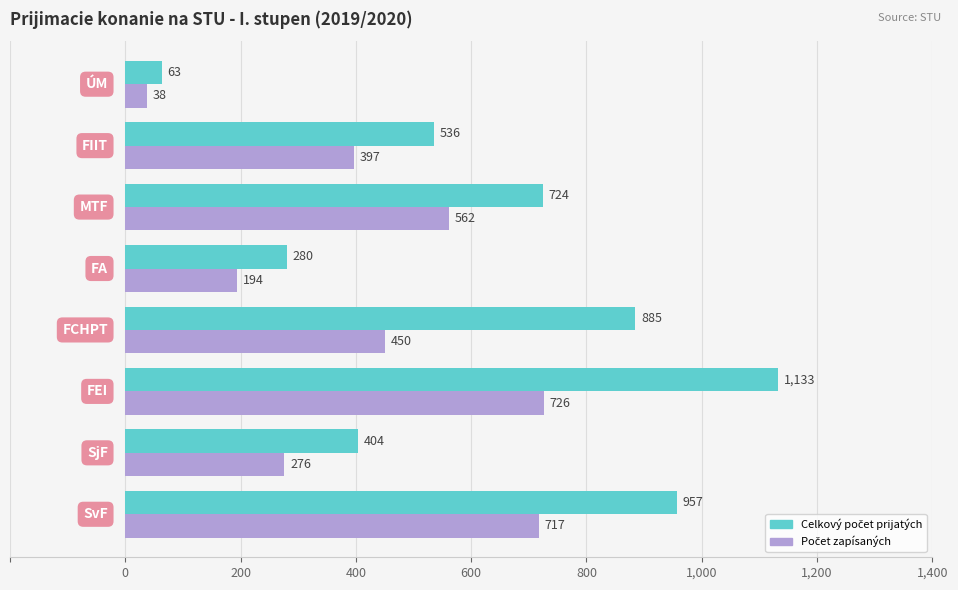

What is the smallest value displayed?

38